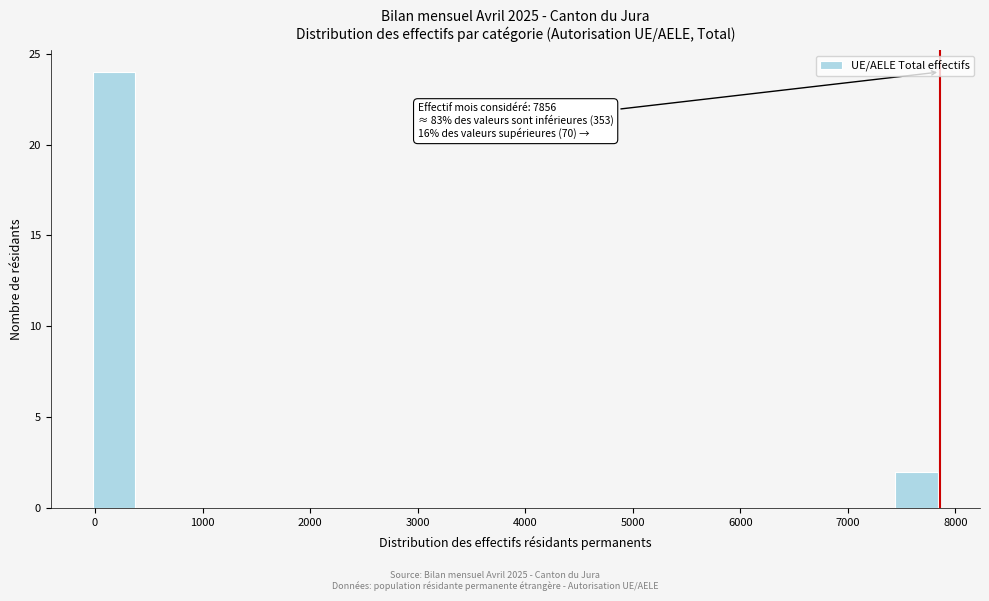

Which range on the x-axis has the tallest bar?

0 to 400